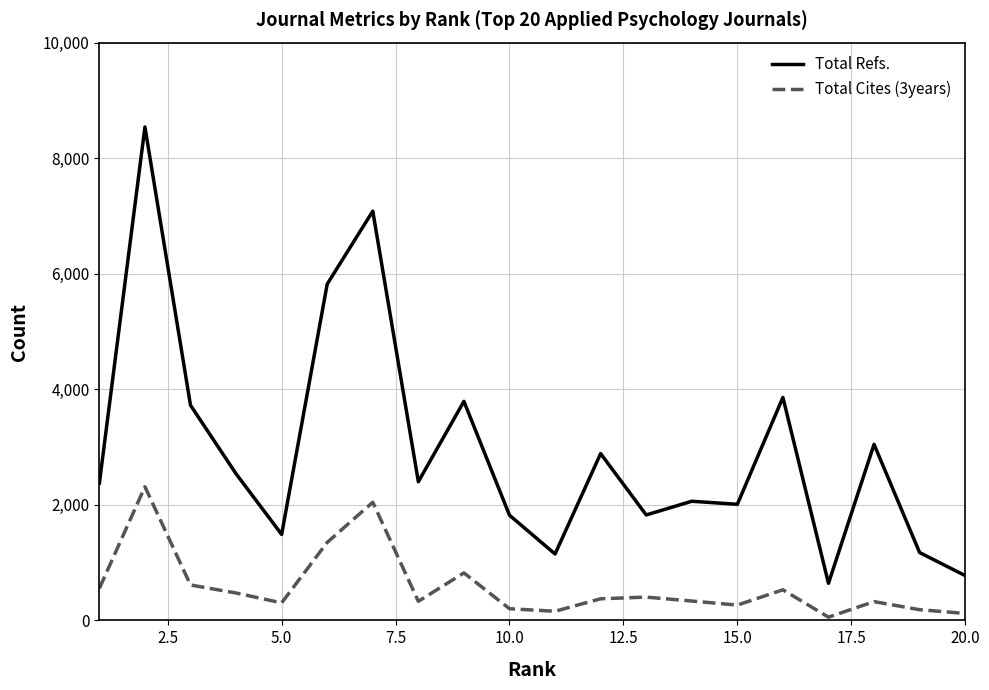

True or false: Total Cites (3years) and Total Refs. cross at least once.

False